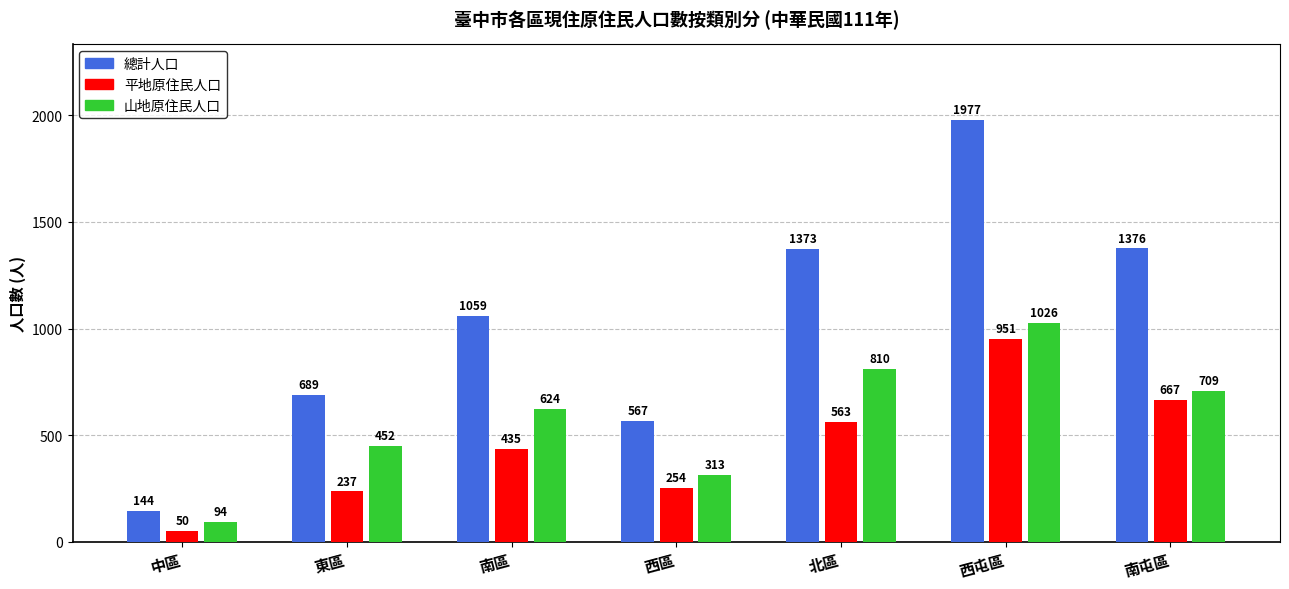

At which label is 總計人口 closest to 1060?

南區